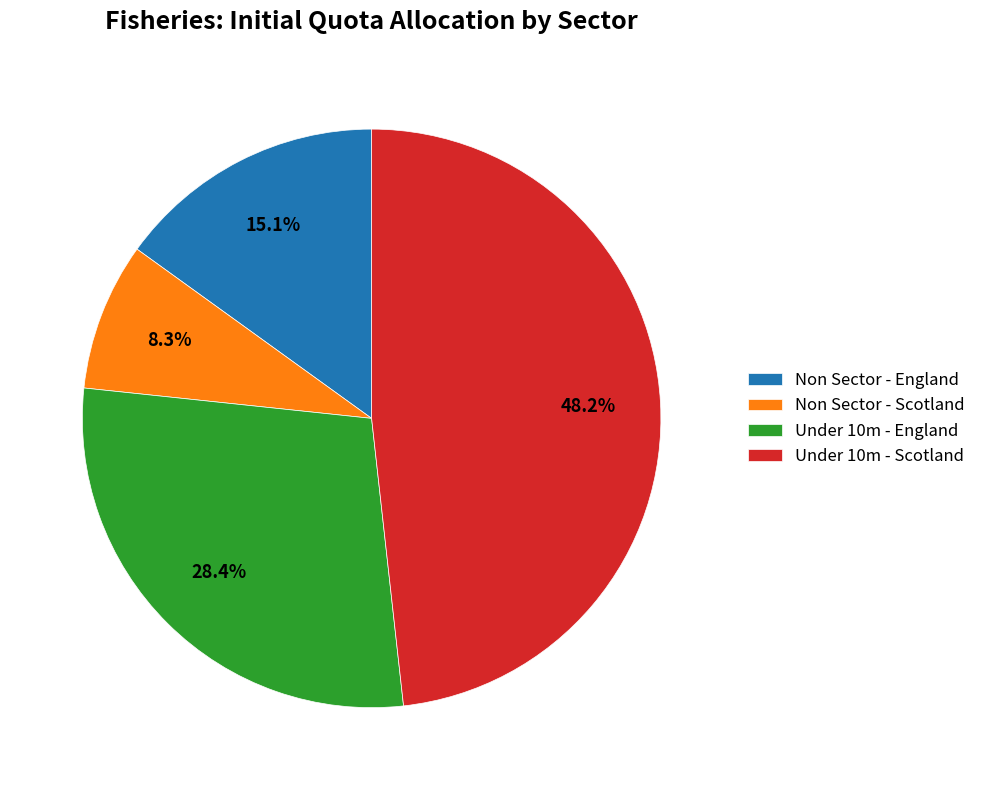

What is the smallest slice in the pie chart?

Non Sector - Scotland